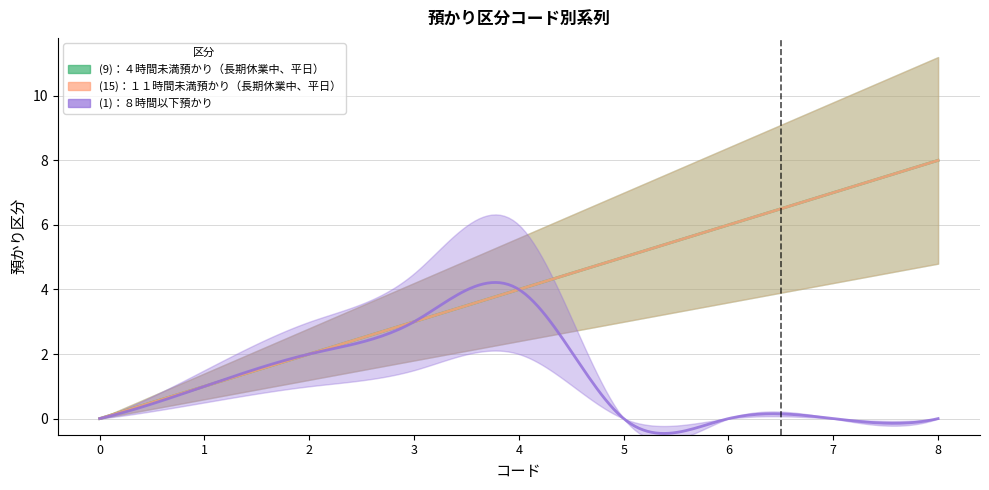

Which has a higher value, 5 or 7?

7